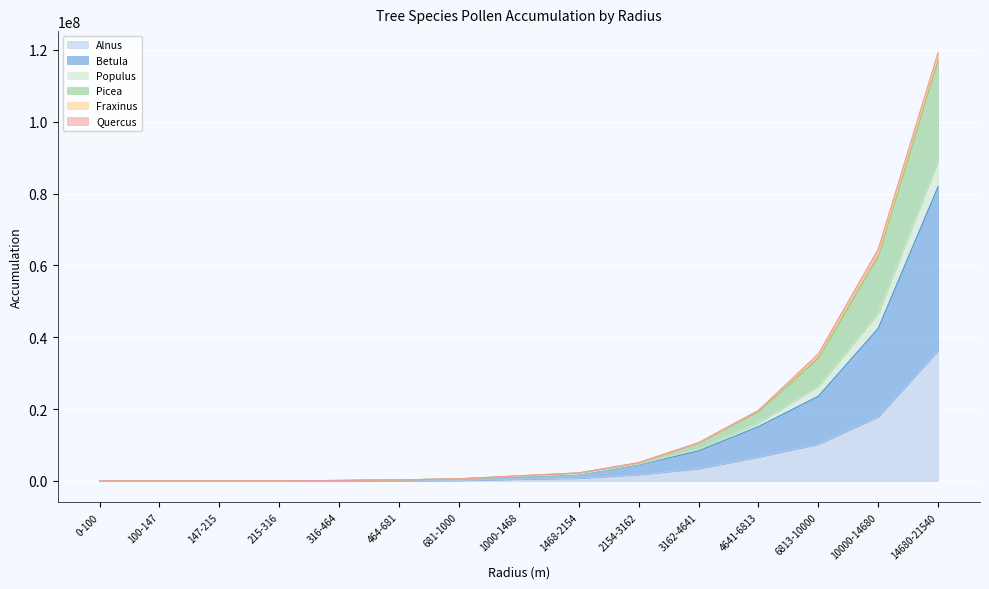

At which category is the sum across all series the highest?

14680-21540